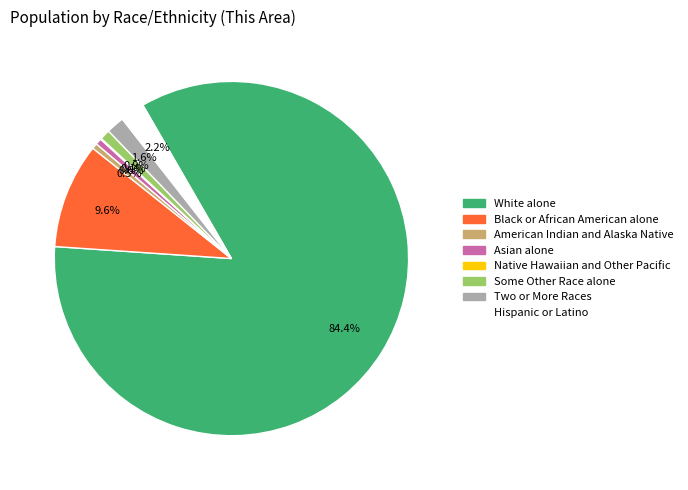

Do Black or African American alone and Two or More Races together represent more than half of the pie?

No